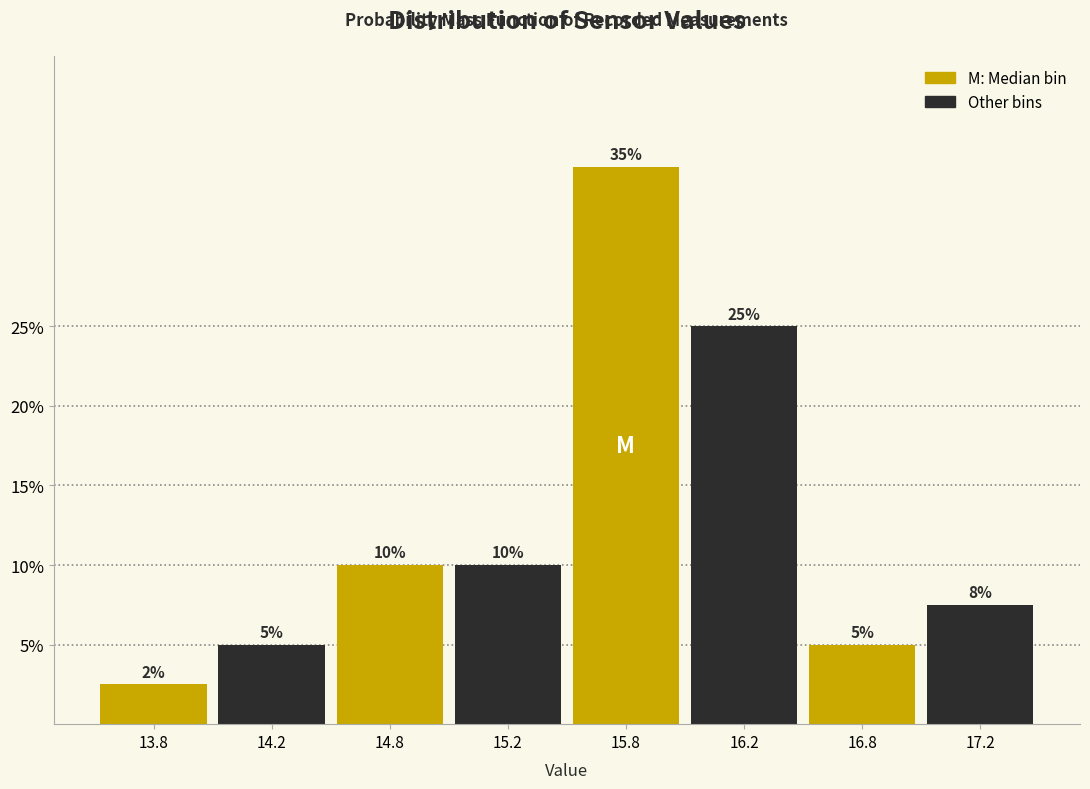

What is the approximate value at 17.2?

7.5